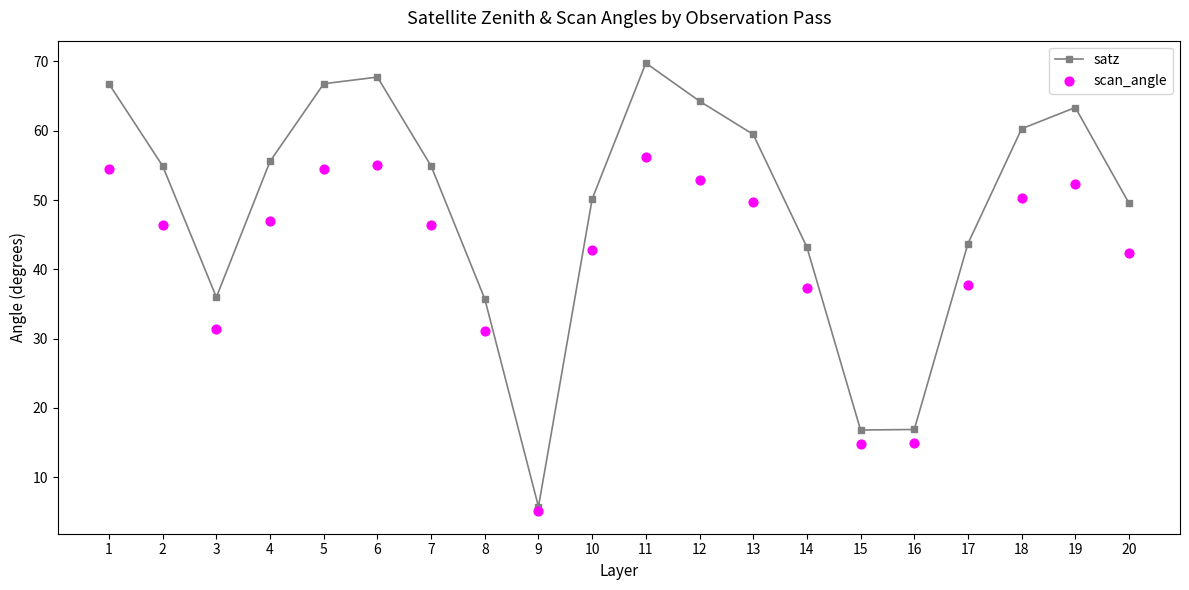

Is the value of satz at 12 greater than the value of scan_angle at 7?

Yes